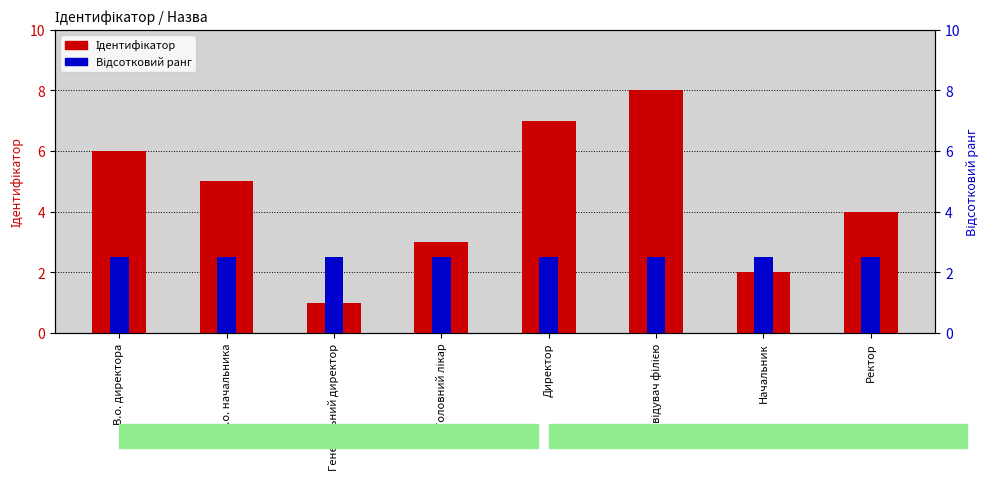

Reading left to right, transcribe all the data shown in this chart.

Ідентифікатор: В.о. директора=6.0	В.о. начальника=5.0	Генеральний директор=1.0	Головний лікар=3.0	Директор=7.0	Завідувач філією=8.0	Начальник=2.0	Ректор=4.0
Відсотковий ранг: В.о. директора=2.5	В.о. начальника=2.5	Генеральний директор=2.5	Головний лікар=2.5	Директор=2.5	Завідувач філією=2.5	Начальник=2.5	Ректор=2.5